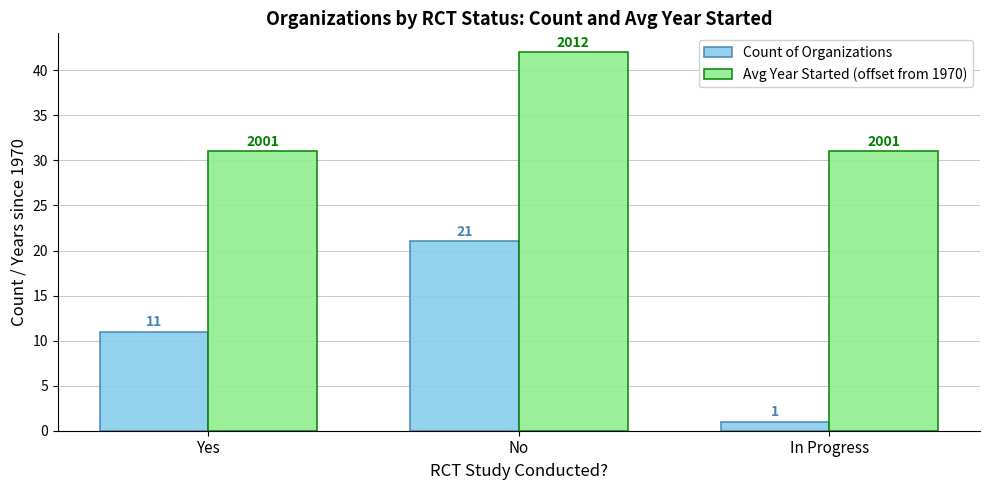

Reading left to right, list all the values displayed in this chart.

Count of Organizations: 11	21	1
Avg Year Started (offset from 1970): 31	42	31